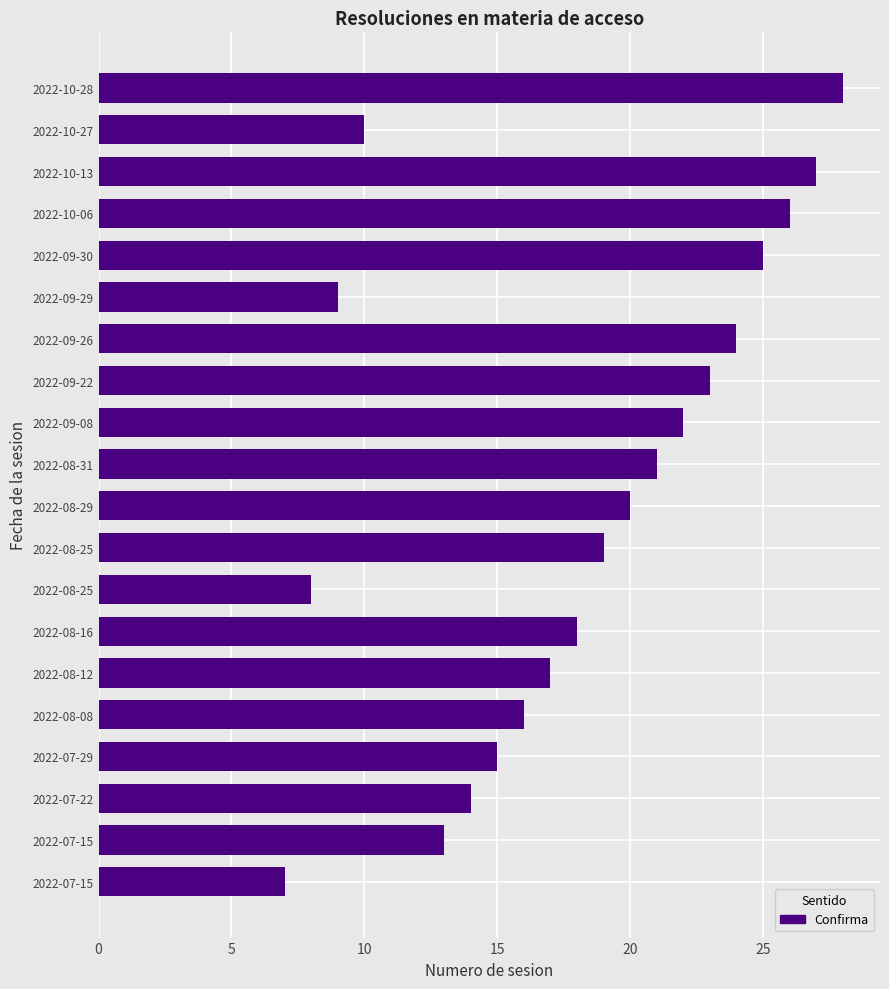

How many data points are less than 19?

10